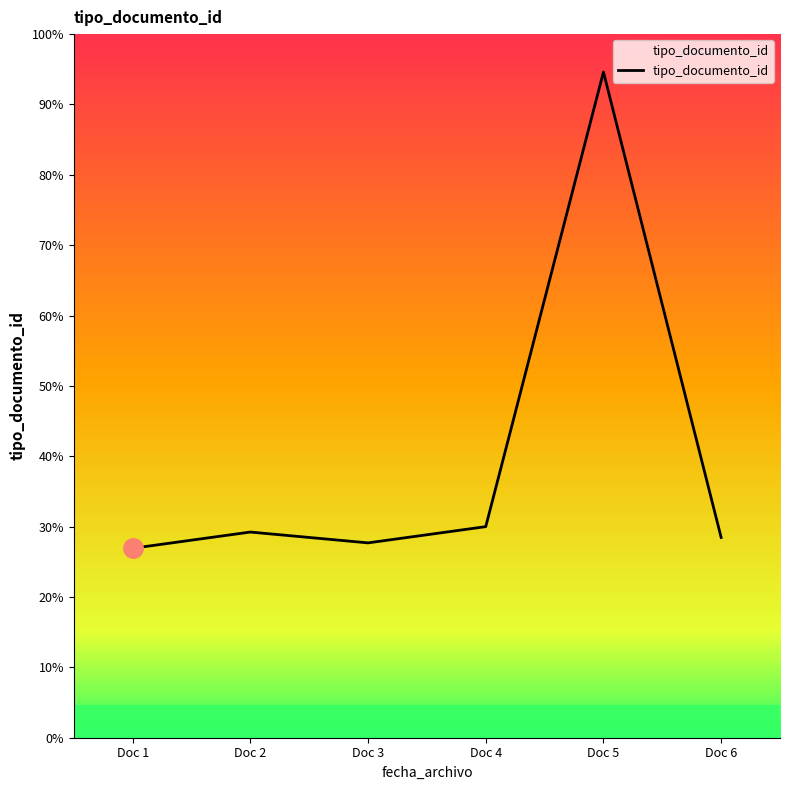

Does the chart display data point markers on the line(s)?

No